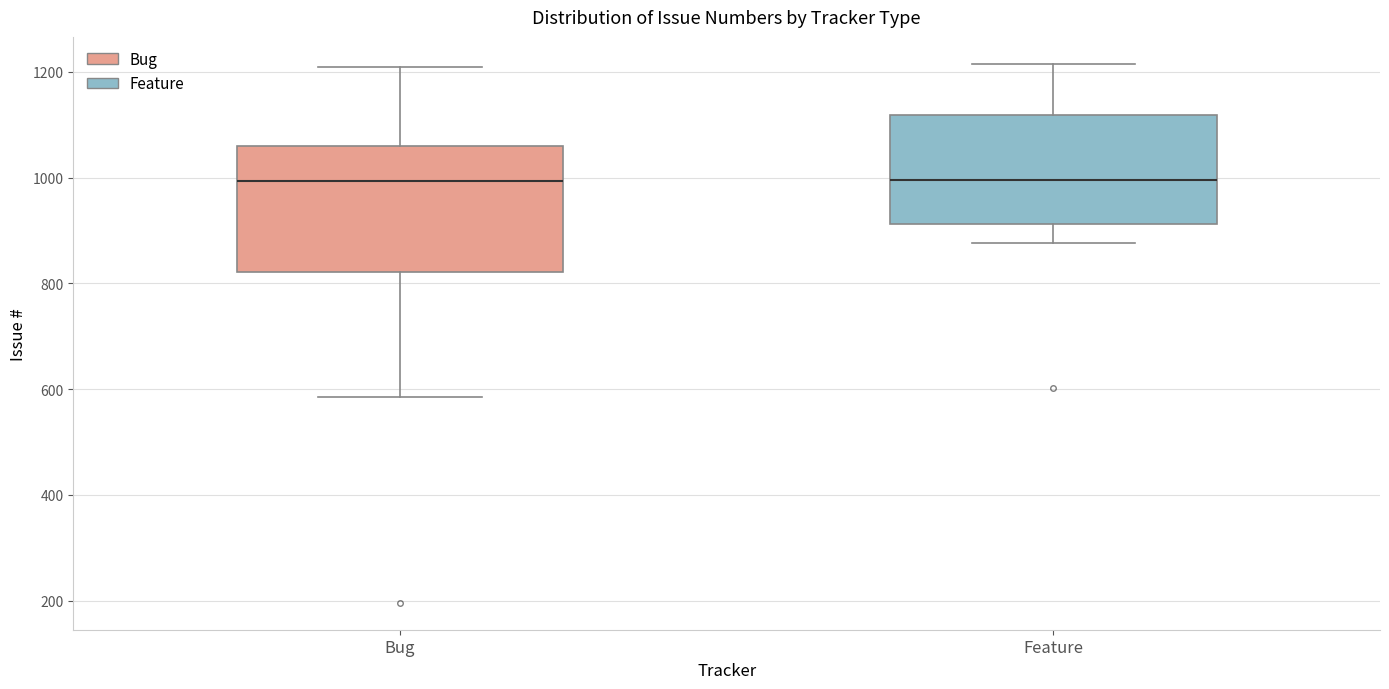

Reading left to right, transcribe this box plot: for each box, give where its median line is, the range the box spans, and where its two whiskers end, as read against the y-axis. The values are not printed on the chart, so give them approximately, as read against the axis.

Bug: median 1000, box 820 to 1060, whiskers 580 to 1200
Feature: median 1000, box 920 to 1120, whiskers 880 to 1220